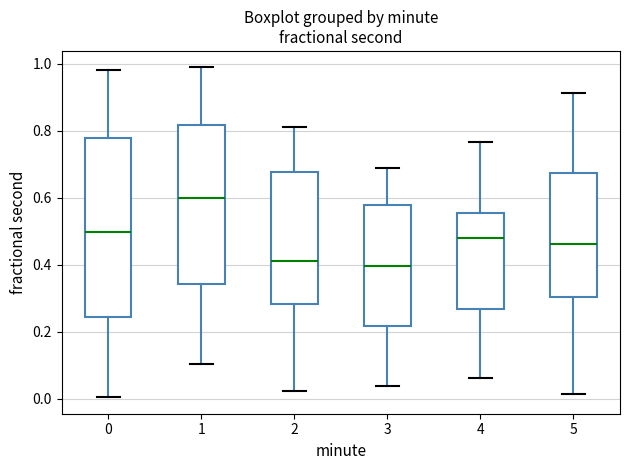

Where is the upper edge of the box at x = 5 on the y-axis? The values are not printed on the chart, so give them approximately, as read against the axis.

0.68